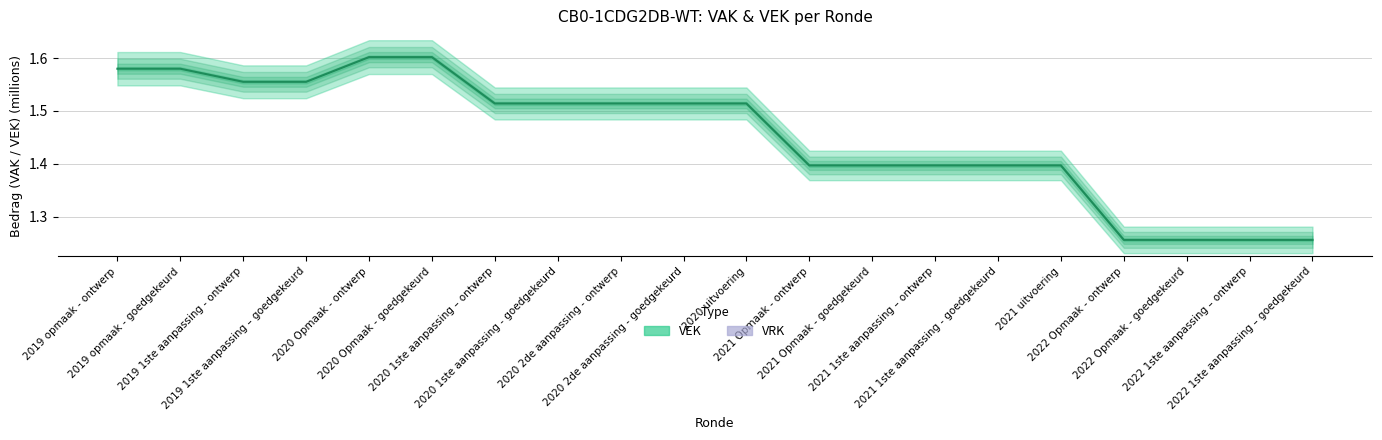

How many VEK values are between 1 and 2?

20